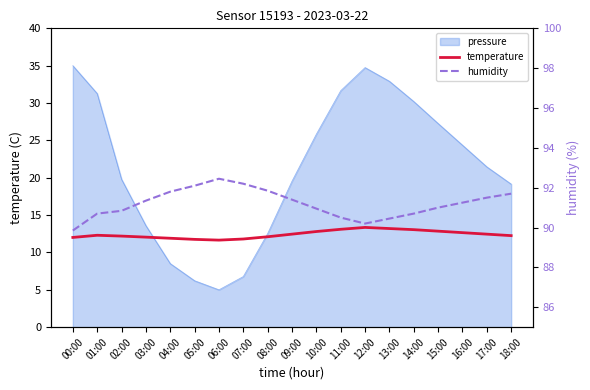

True or false: humidity and temperature intersect in this chart.

False